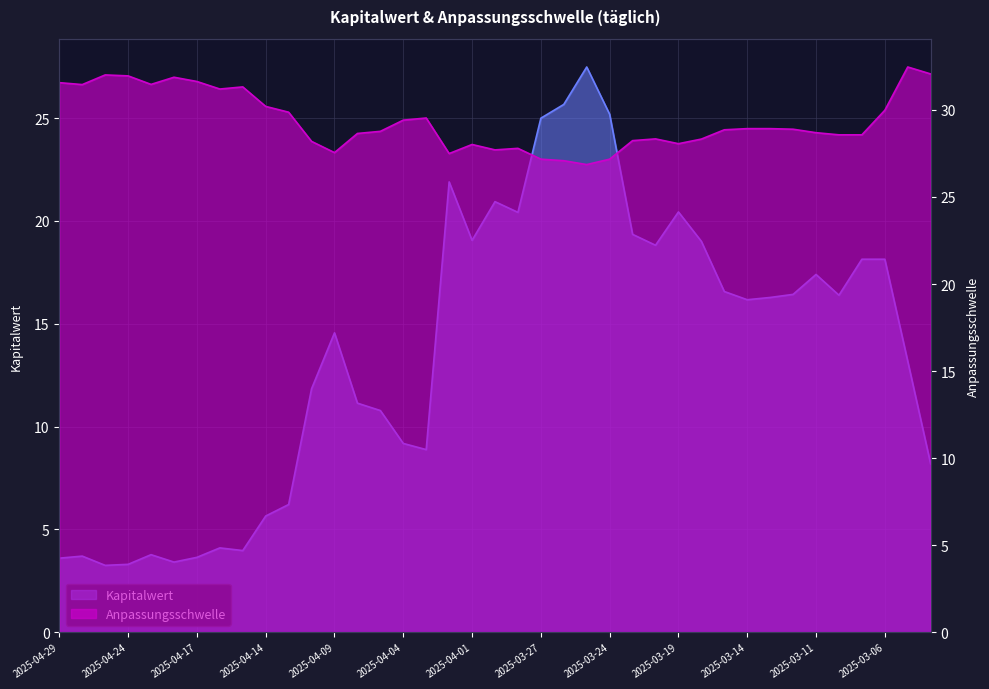

How many times do Kapitalwert and Anpassungsschwelle cross each other?

2